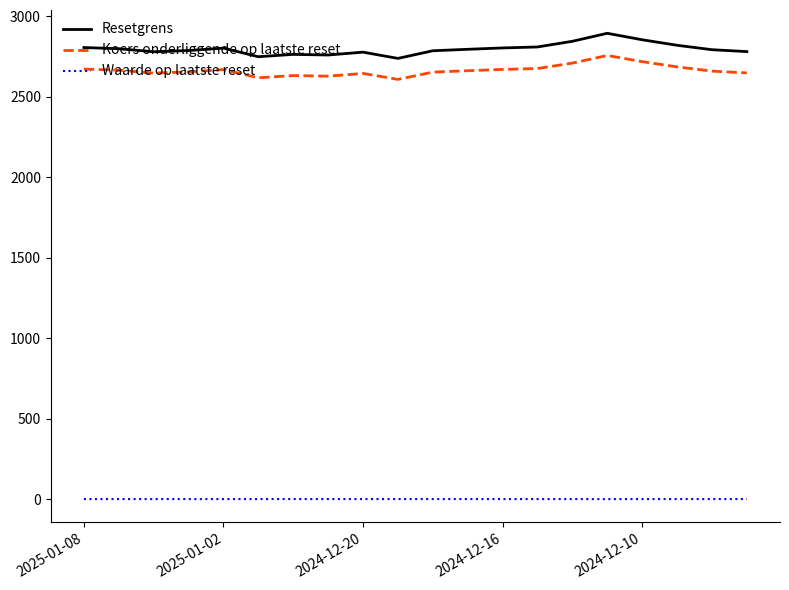

True or false: Waarde op laatste reset and Resetgrens intersect in this chart.

False